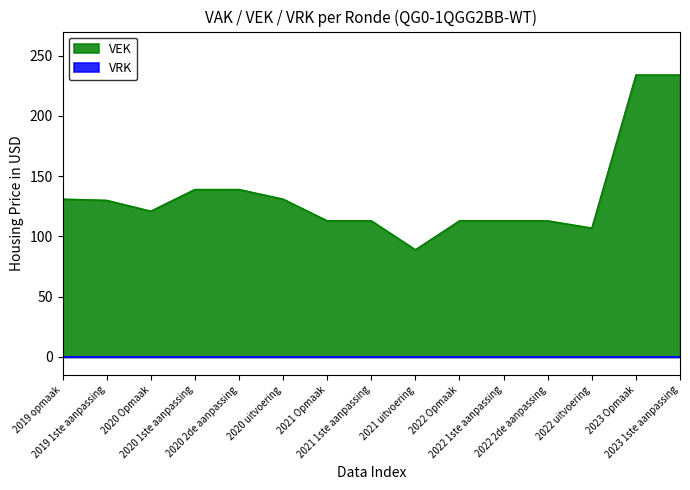

How many data points are less than 121?

7